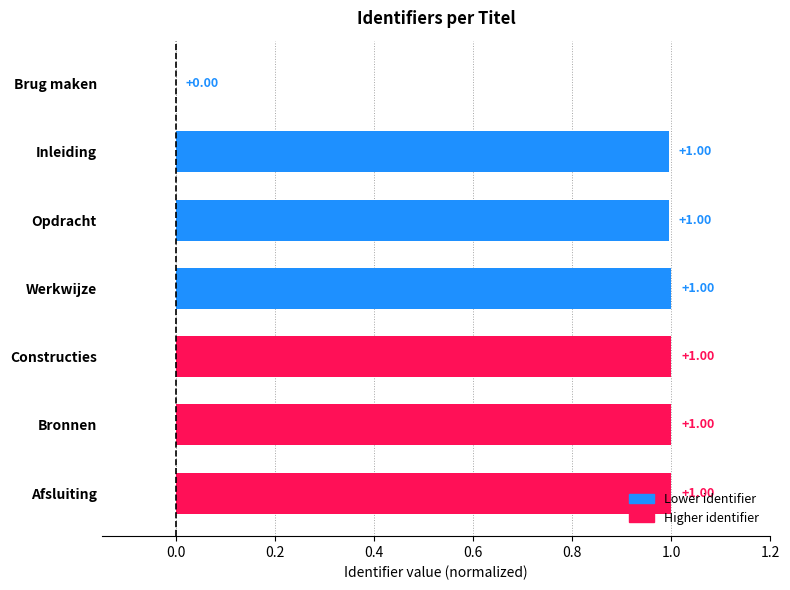

What is the maximum value shown in the chart?

1.0